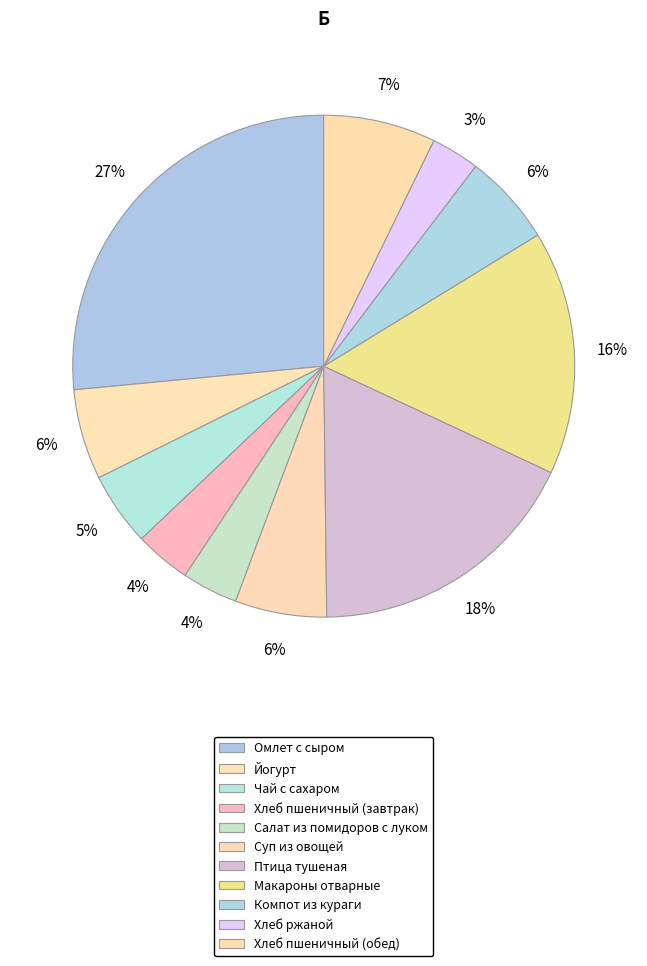

To the nearest percent, what is the average slice percentage?

9%